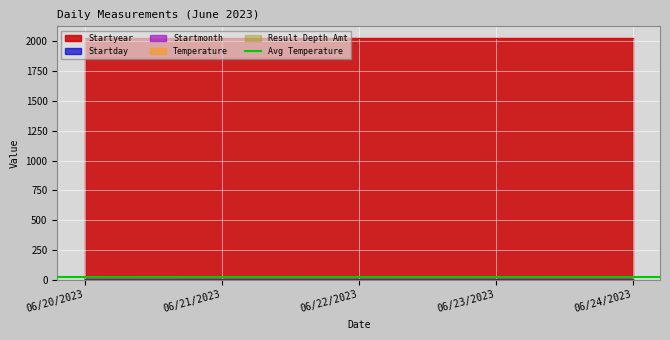

At which label does Startyear reach its minimum?

06/20/2023